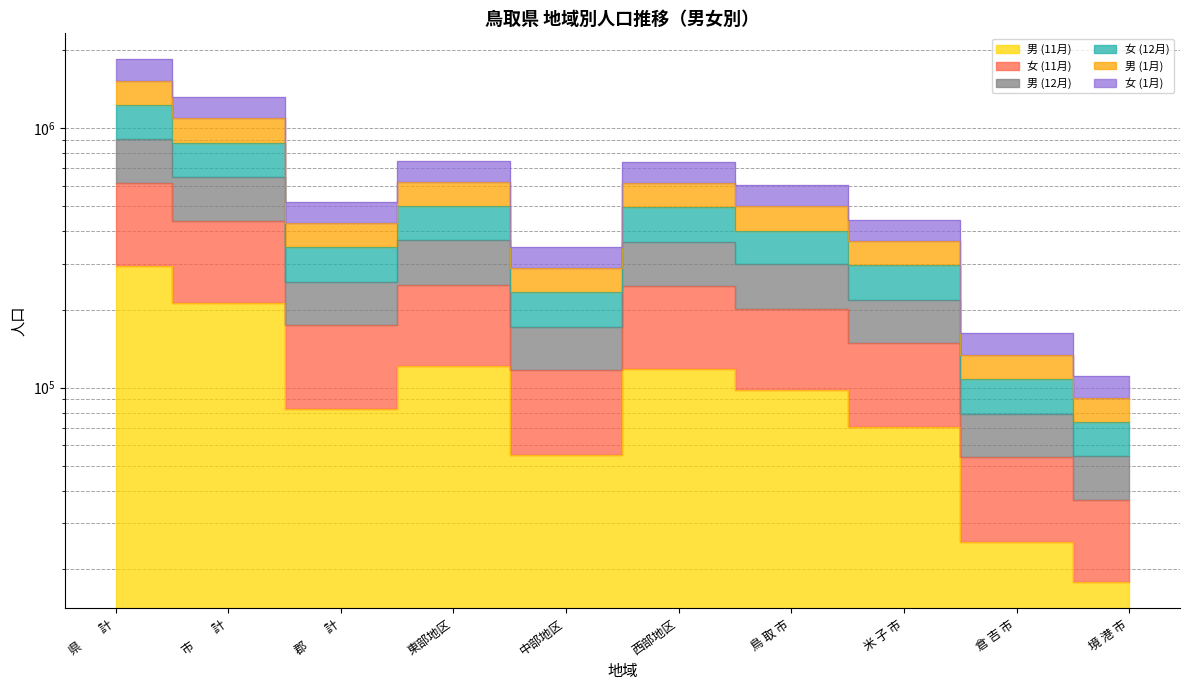

True or false: 男 (12月) and 男 (1月) cross at least once.

False